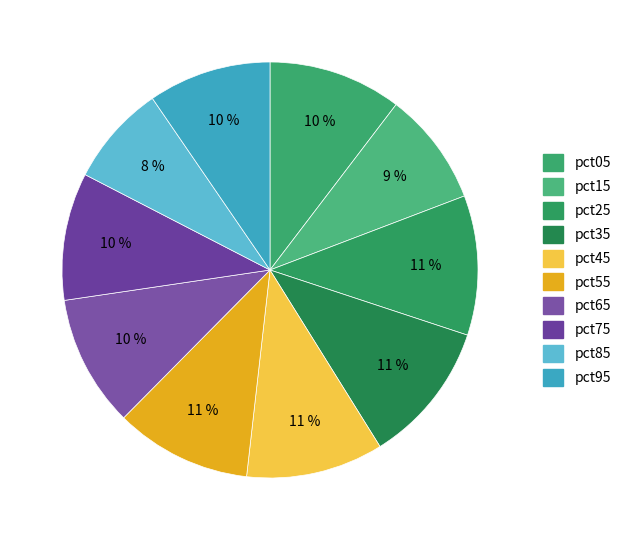

Does pct05 represent more than half of the total?

No